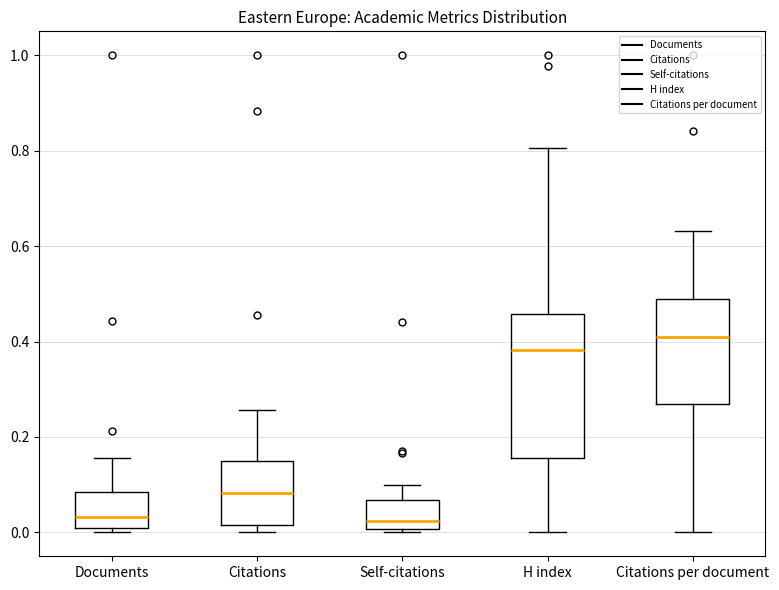

Where does the upper whisker of the box for Self-citations end on the y-axis? The values are not printed on the chart, so give them approximately, as read against the axis.

0.10